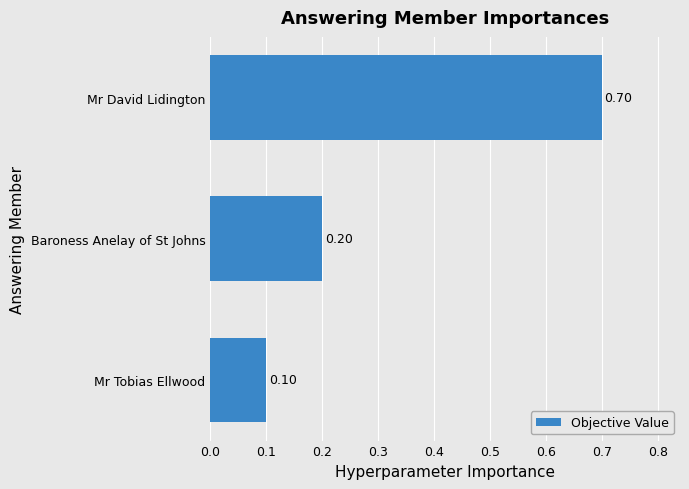

What is the average value?

0.3